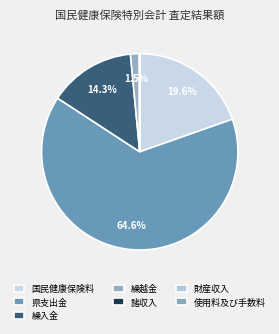

Between 繰越金 and 諸収入, which is larger?

繰越金